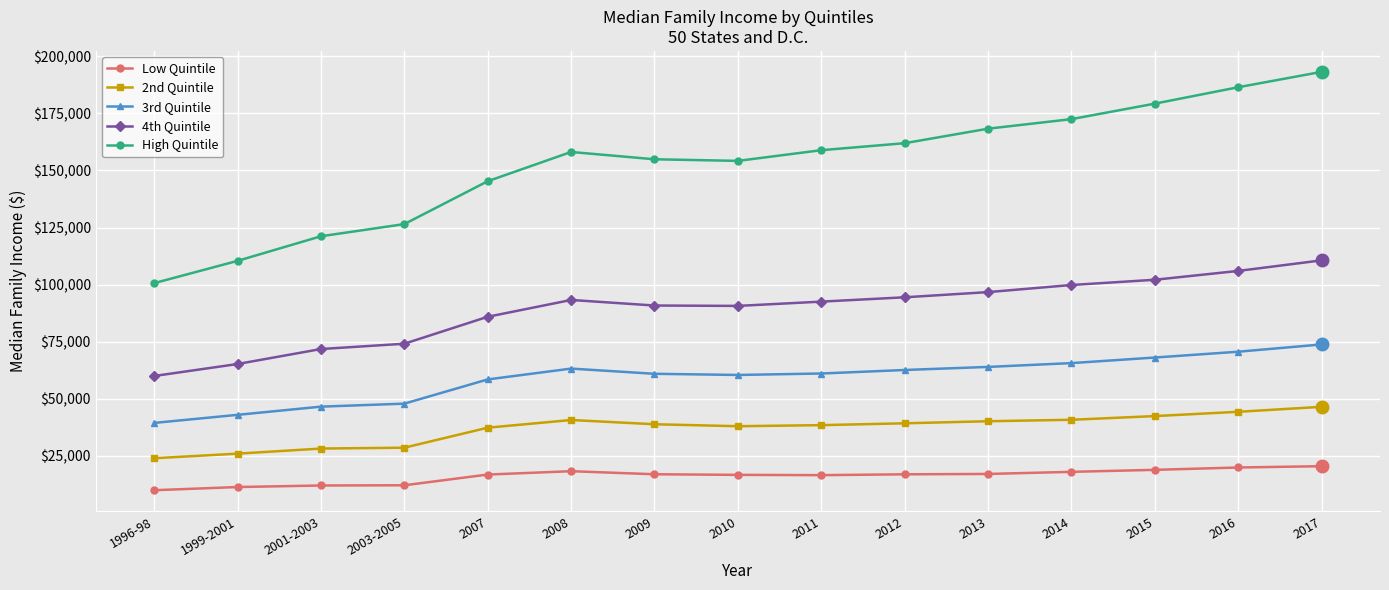

At which category is the sum across all series the highest?

2017